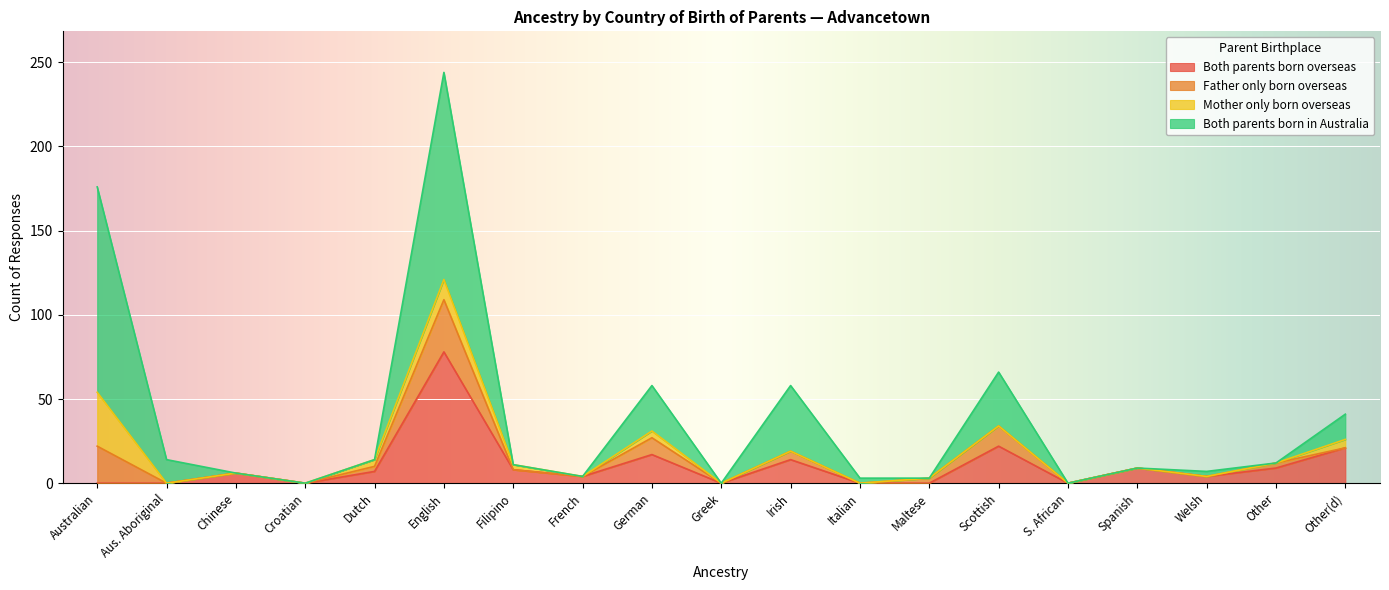

Which series has the largest total across all categories?

Both parents born in Australia